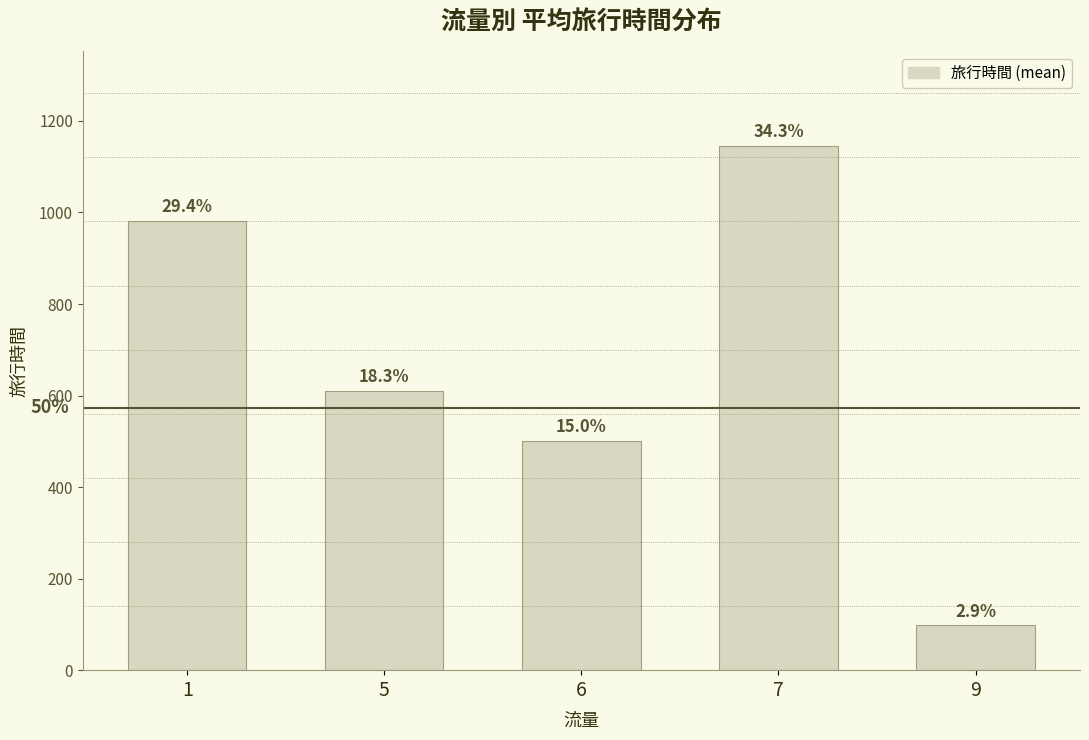

Are the bars horizontal?

No